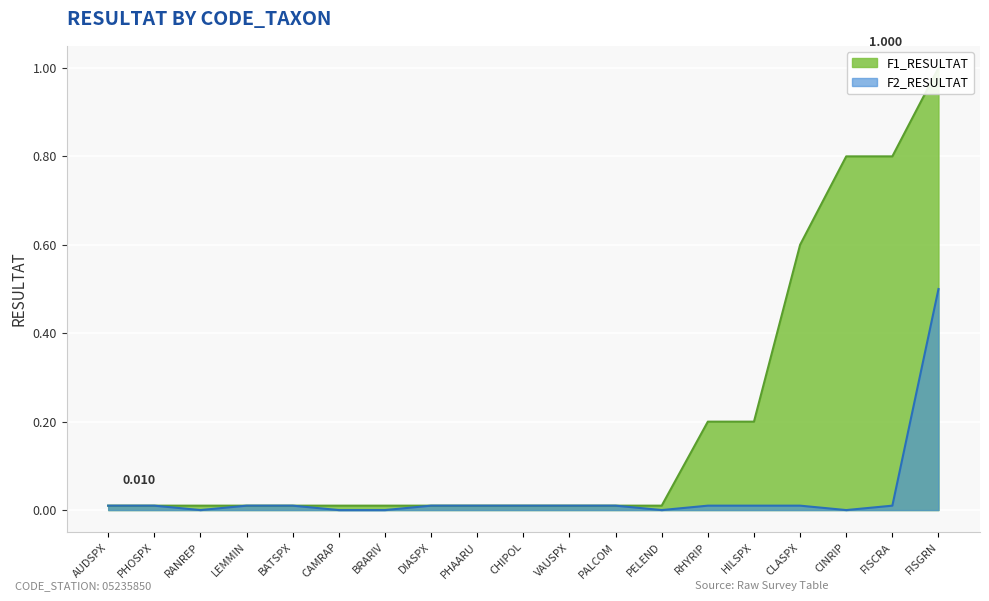

List the series in order of their overall mean, lowest first.

F2_RESULTAT, F1_RESULTAT